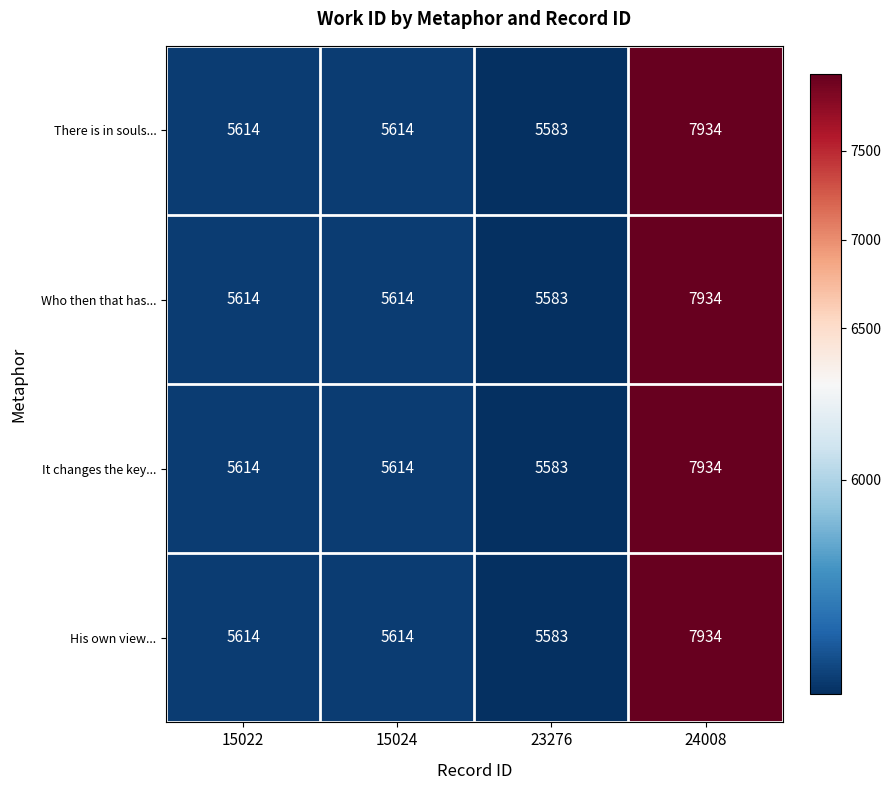

Which label corresponds to the largest value in the chart?

24008